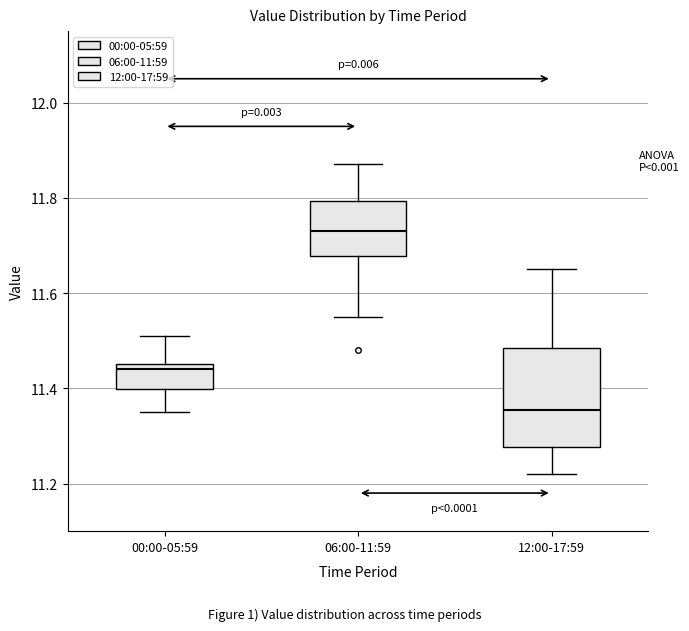

Reading left to right, transcribe this box plot: for each box, give where its median line is, the range the box spans, and where its two whiskers end, as read against the y-axis. The values are not printed on the chart, so give them approximately, as read against the axis.

00:00-05:59: median 11.44, box 11.40 to 11.46, whiskers 11.36 to 11.52
06:00-11:59: median 11.74, box 11.68 to 11.80, whiskers 11.56 to 11.88
12:00-17:59: median 11.36, box 11.28 to 11.48, whiskers 11.22 to 11.66